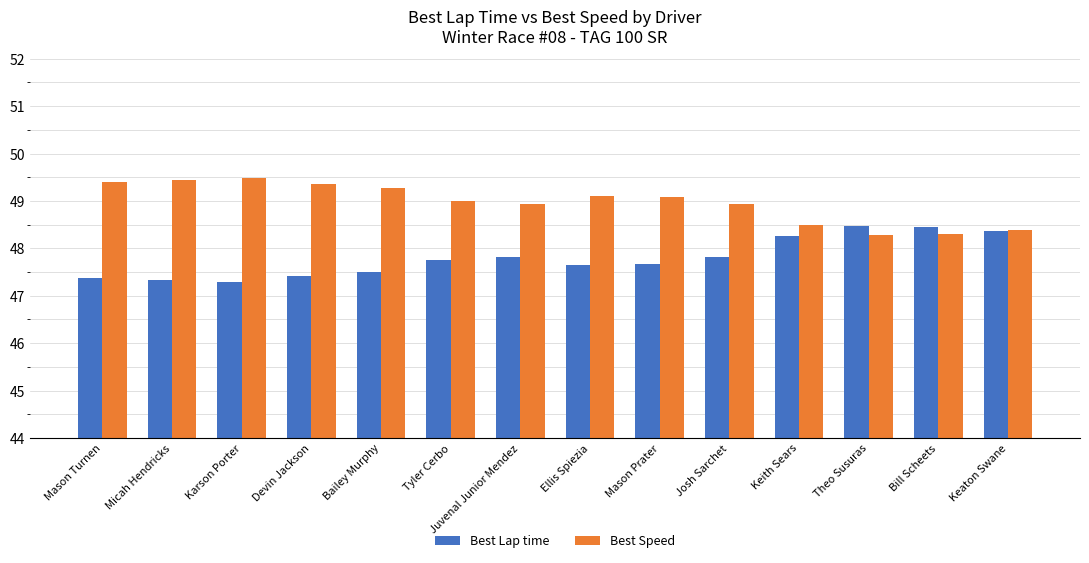

What is the highest value of the Best Lap time series?

48.5